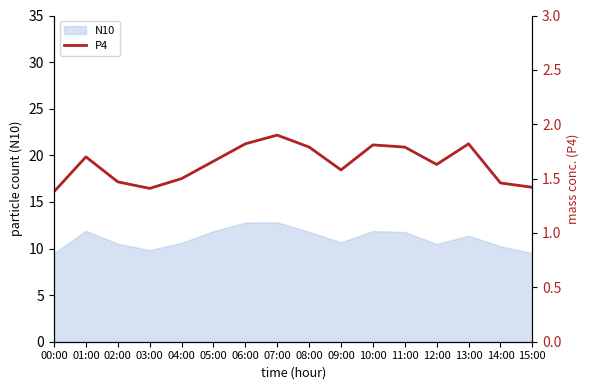

How many interior local valleys (lower than both neighbors) does the data have?

3